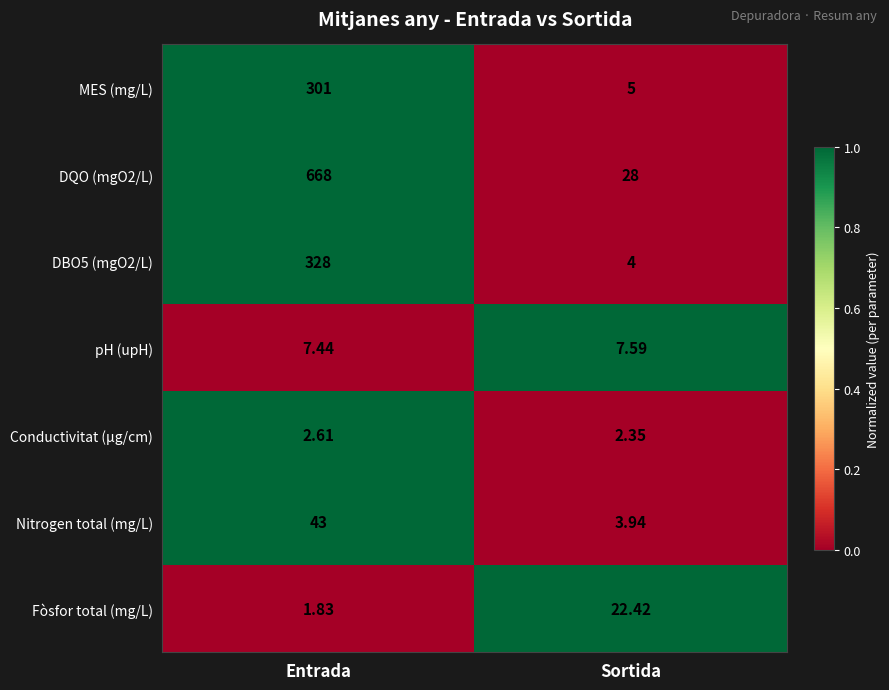

Which series has the widest spread of values?

DQO (mgO2/L)